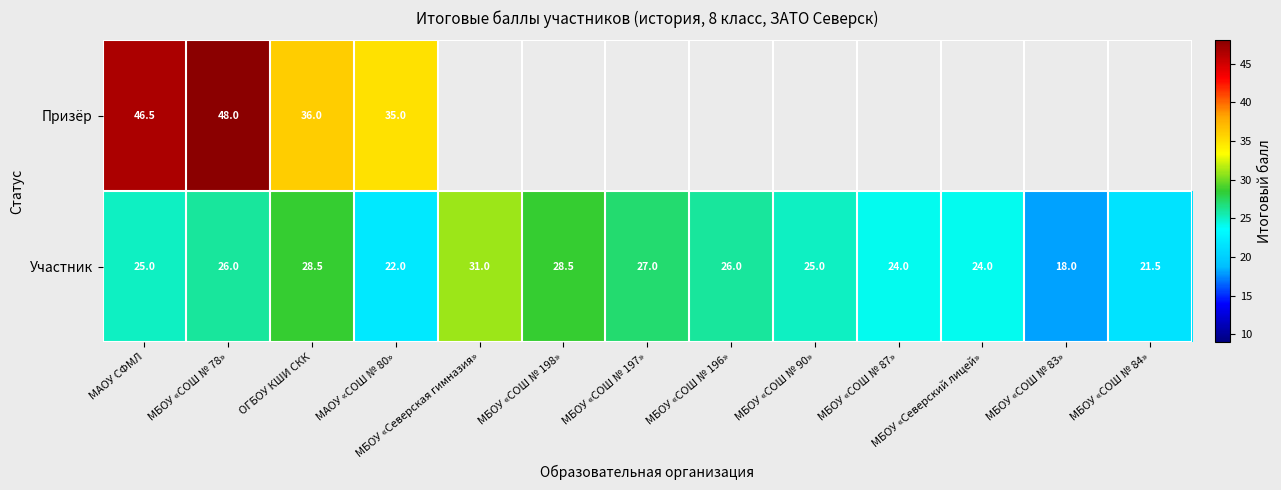

Is it true that Призёр equals 36.0 at ОГБОУ КШИ СКК?

True